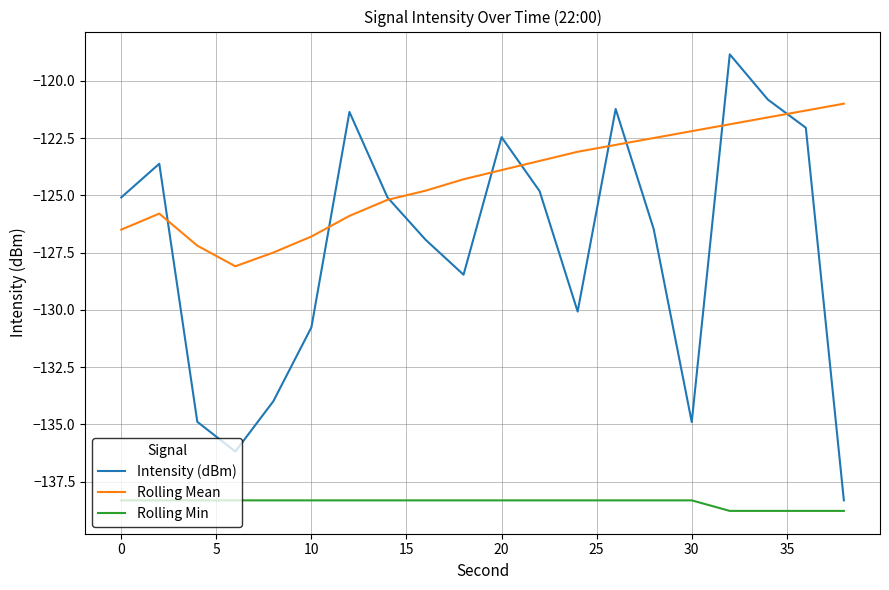

True or false: Rolling Mean and Rolling Min cross at least once.

False